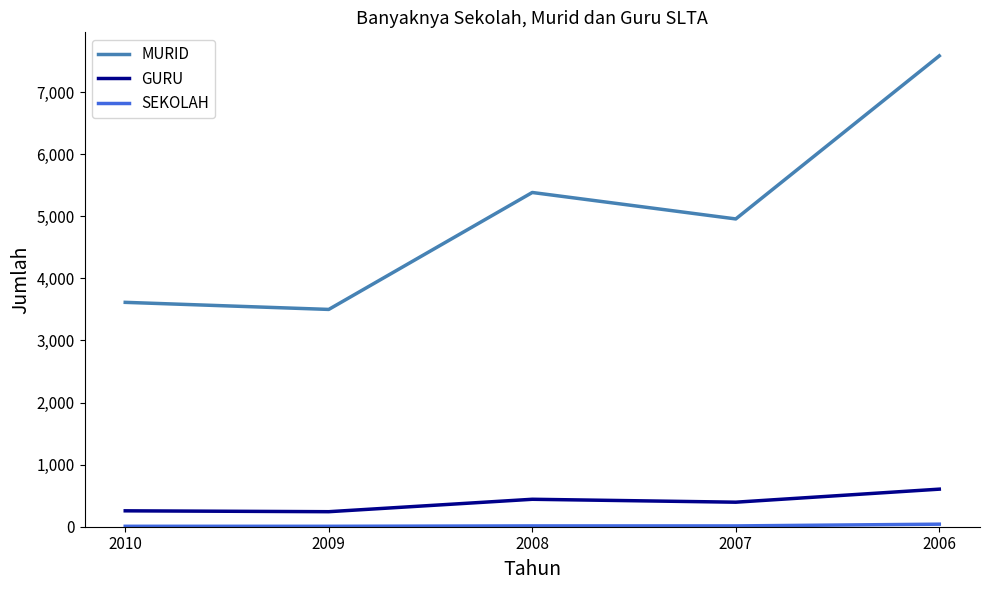

The GURU series shows 442 at 2008. True or false?

True